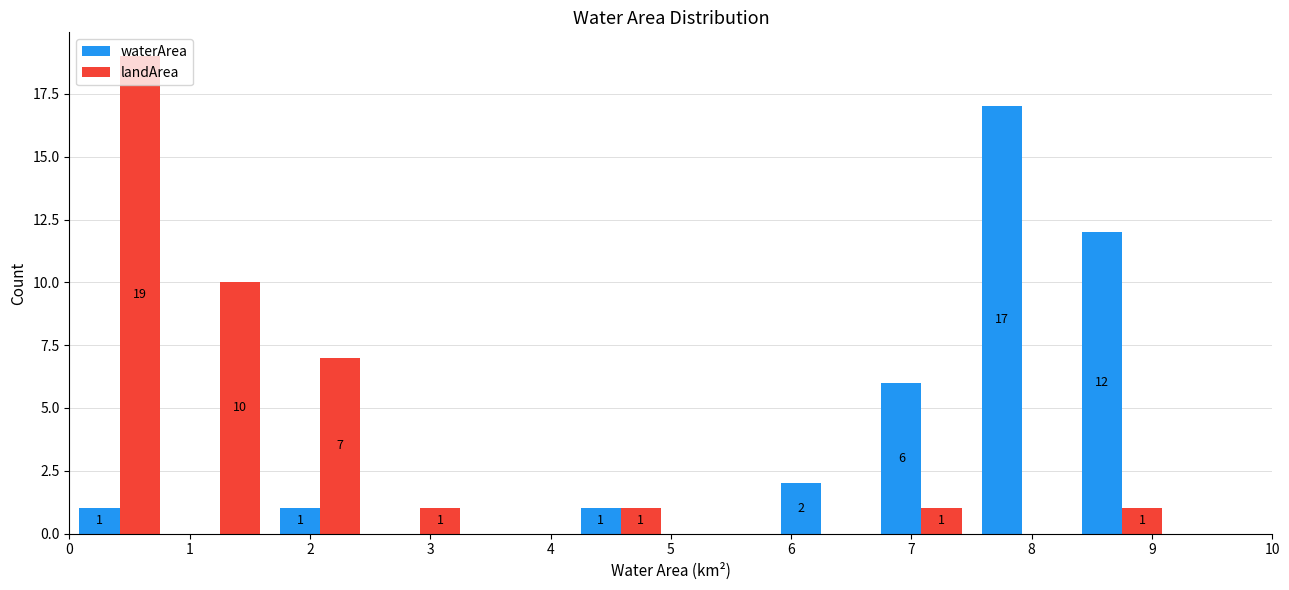

In the landArea series, which range on the x-axis has the tallest bar?

0.0 to 0.8